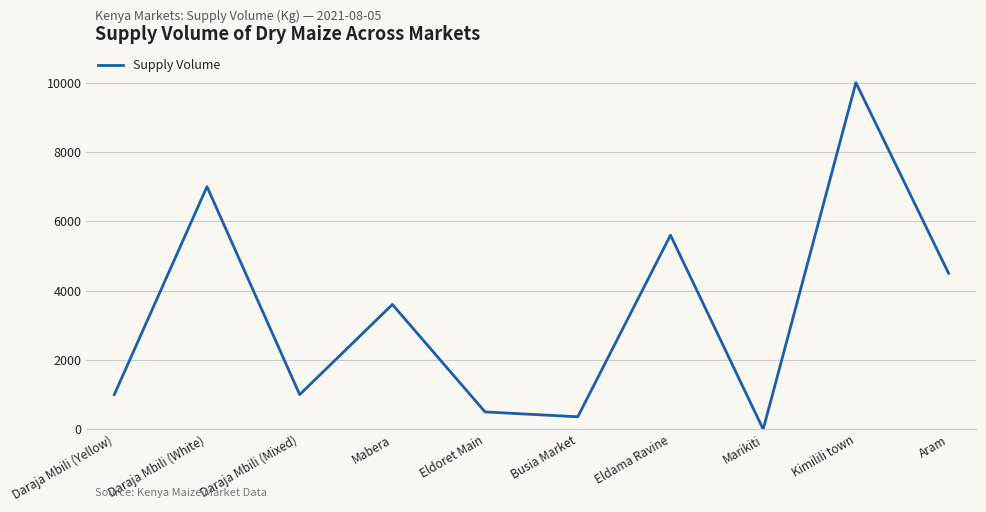

What is the difference between the values at Busia Market and Kimilili town?

9640